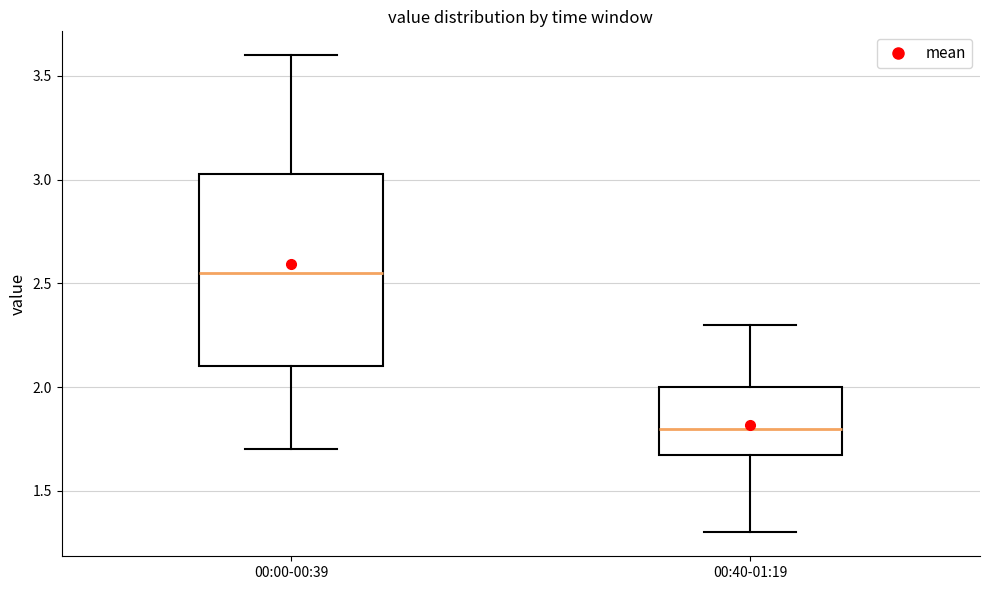

Comparing the boxes themselves (not the whiskers), which one is the tallest?

00:00-00:39